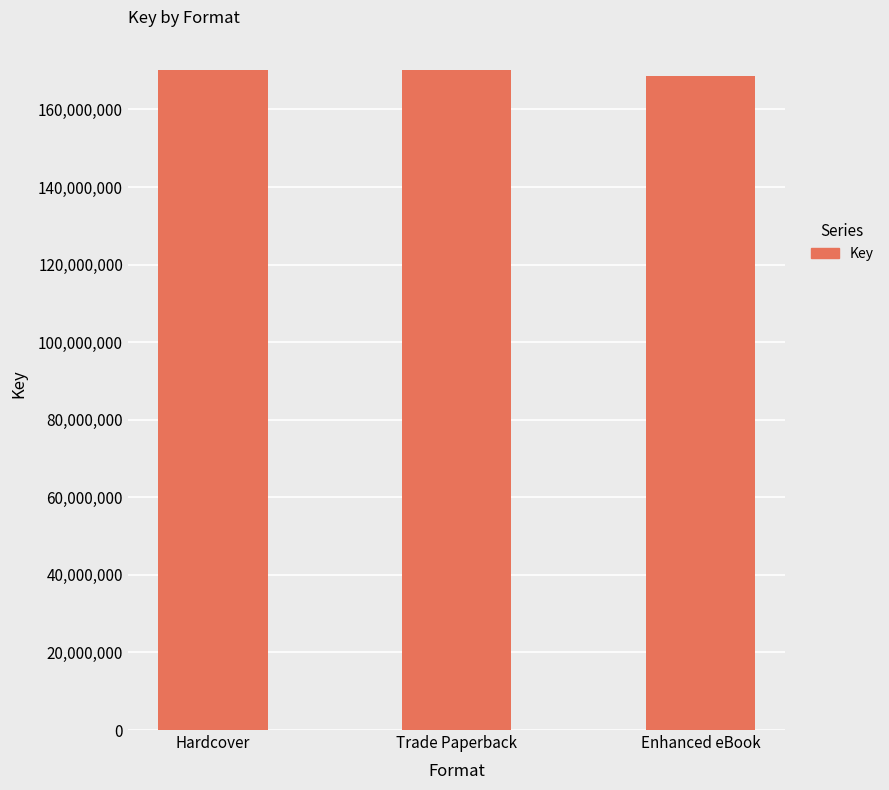

What is the maximum value shown in the chart?

170209223